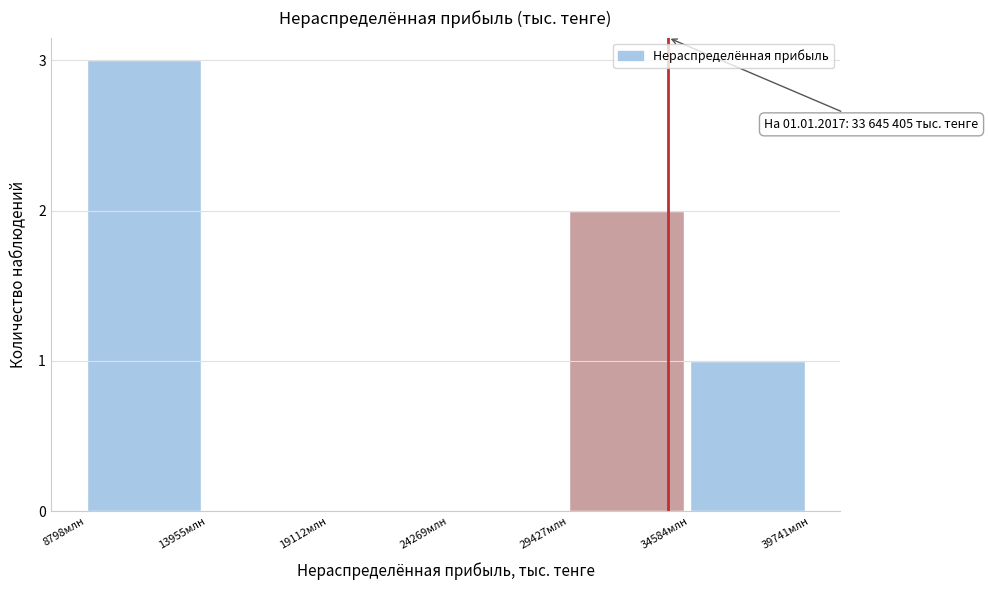

Reading right to left, what are all the values shown in this chart?

34584млн=1	29427млн=2	24269млн=0	19112млн=0	13955млн=0	8798млн=3